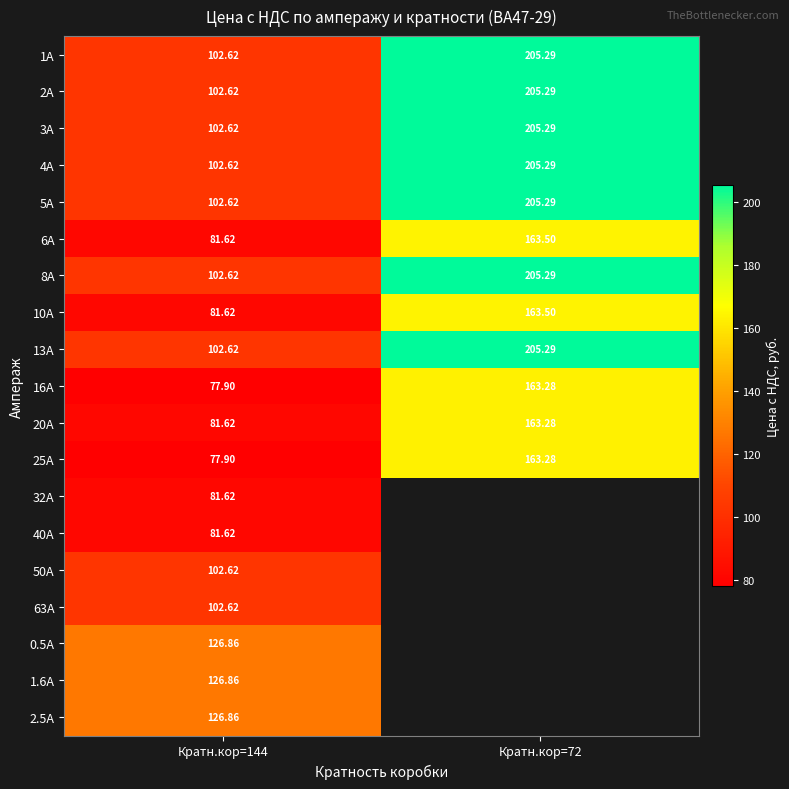

How many distinct data groups are displayed?

19